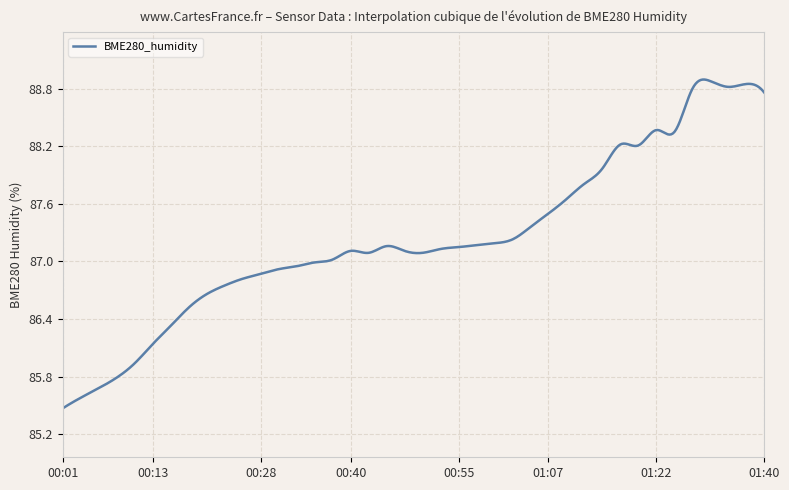

Reading left to right, list all the values displayed in this chart.

00:01=85.5	00:03=85.6	00:06=85.7	00:08=85.8	00:10=85.9	00:13=86.1	00:15=86.3	00:18=86.5	00:20=86.7	00:23=86.8	00:25=86.8	00:28=86.9	00:30=86.9	00:33=87.0	00:35=87.0	00:37=87.0	00:40=87.1	00:42=87.1	00:45=87.2	00:47=87.1	00:50=87.1	00:52=87.1	00:55=87.2	00:57=87.2	01:00=87.2	01:02=87.2	01:04=87.4	01:07=87.5	01:09=87.7	01:12=87.8	01:14=88.0	01:17=88.2	01:19=88.2	01:22=88.4	01:24=88.3	01:27=88.8	01:32=88.9	01:35=88.8	01:37=88.8	01:40=88.8